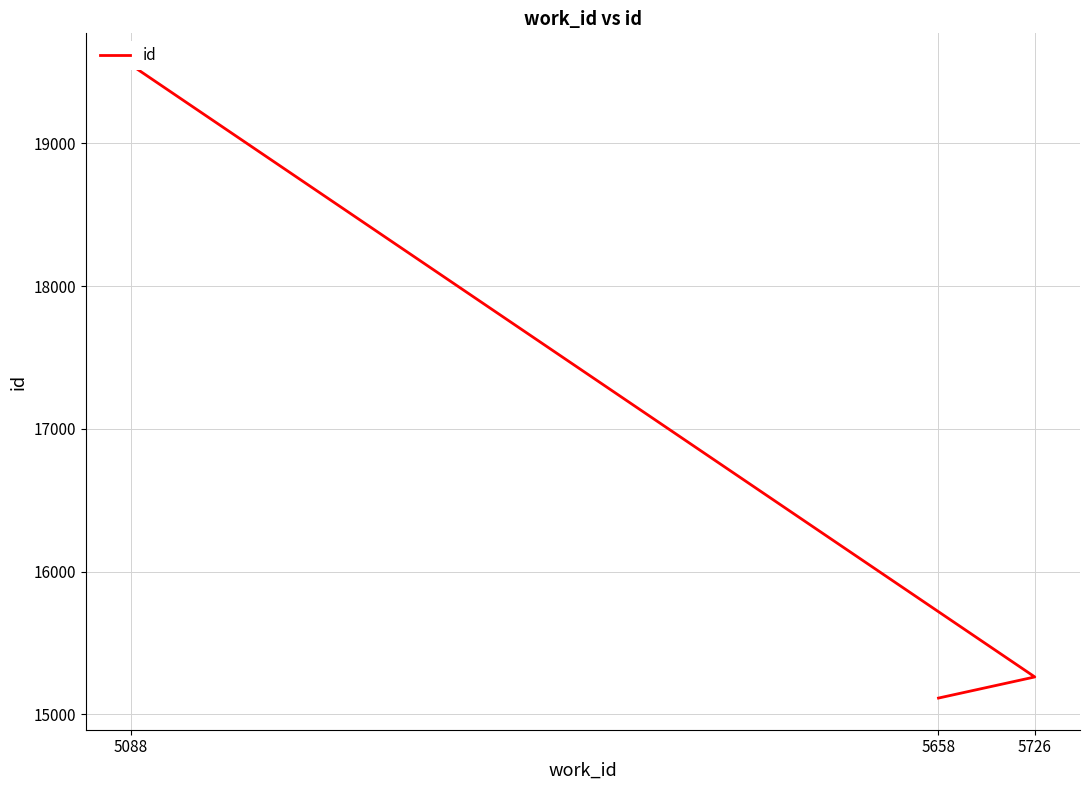

What is the average value?

16642